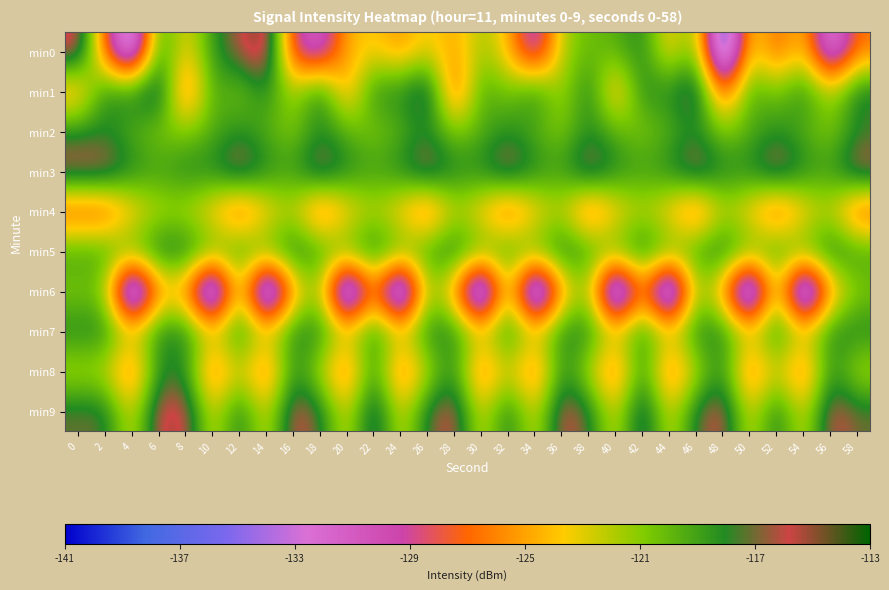

Which series changed the most between 28 and 44?

min6